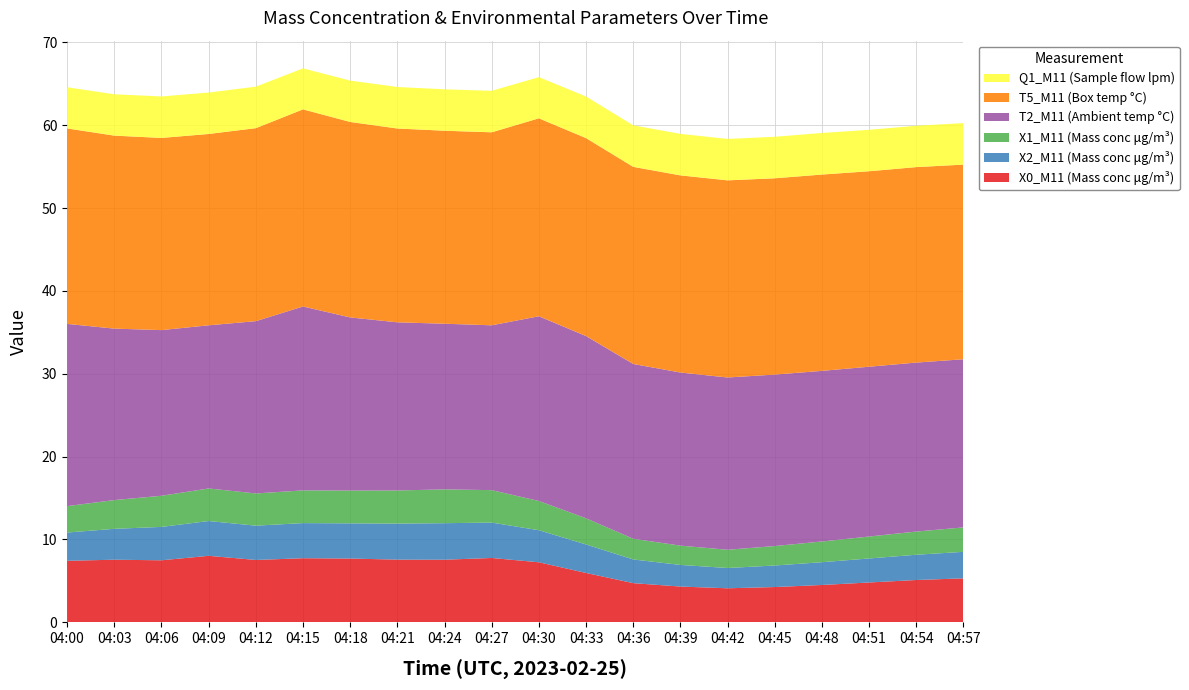

Reading left to right, list all the values displayed in this chart.

X0_M11 (Mass conc μg/m³): 04:00=7.4	04:03=7.5	04:06=7.5	04:09=8.0	04:12=7.5	04:15=7.7	04:18=7.7	04:21=7.6	04:24=7.5	04:27=7.8	04:30=7.2	04:33=6.0	04:36=4.7	04:39=4.3	04:42=4.1	04:45=4.2	04:48=4.5	04:51=4.8	04:54=5.1	04:57=5.3
X2_M11 (Mass conc μg/m³): 04:00=3.4	04:03=3.7	04:06=4.0	04:09=4.2	04:12=4.1	04:15=4.2	04:18=4.2	04:21=4.3	04:24=4.4	04:27=4.3	04:30=3.9	04:33=3.4	04:36=2.9	04:39=2.6	04:42=2.5	04:45=2.6	04:48=2.8	04:51=2.9	04:54=3.0	04:57=3.2
X1_M11 (Mass conc μg/m³): 04:00=3.2	04:03=3.5	04:06=3.8	04:09=3.9	04:12=3.9	04:15=4.0	04:18=4.0	04:21=4.0	04:24=4.1	04:27=3.9	04:30=3.5	04:33=3.2	04:36=2.5	04:39=2.3	04:42=2.2	04:45=2.4	04:48=2.5	04:51=2.6	04:54=2.8	04:57=3.0
T2_M11 (Ambient temp °C): 04:00=22.0	04:03=20.7	04:06=20.0	04:09=19.7	04:12=20.8	04:15=22.2	04:18=20.9	04:21=20.3	04:24=20.0	04:27=19.9	04:30=22.3	04:33=22.0	04:36=21.1	04:39=20.9	04:42=20.8	04:45=20.7	04:48=20.6	04:51=20.5	04:54=20.4	04:57=20.3
T5_M11 (Box temp °C): 04:00=23.6	04:03=23.3	04:06=23.2	04:09=23.1	04:12=23.3	04:15=23.8	04:18=23.6	04:21=23.4	04:24=23.3	04:27=23.3	04:30=23.9	04:33=23.9	04:36=23.8	04:39=23.8	04:42=23.8	04:45=23.7	04:48=23.7	04:51=23.6	04:54=23.6	04:57=23.5
Q1_M11 (Sample flow lpm): 04:00=5.0	04:03=5.0	04:06=5.0	04:09=5.0	04:12=5.0	04:15=5.0	04:18=5.0	04:21=5.0	04:24=5.0	04:27=5.0	04:30=5.0	04:33=5.0	04:36=5.0	04:39=5.0	04:42=5.0	04:45=5.0	04:48=5.0	04:51=5.0	04:54=5.0	04:57=5.0